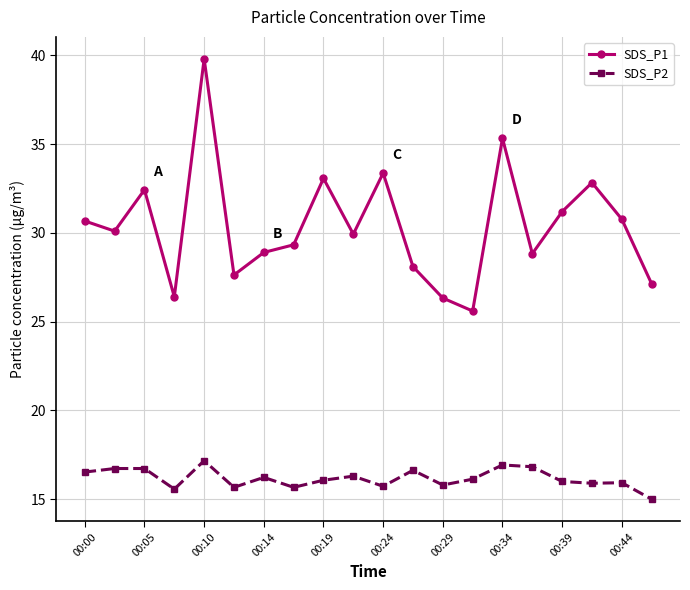

How many distinct data groups are displayed?

2